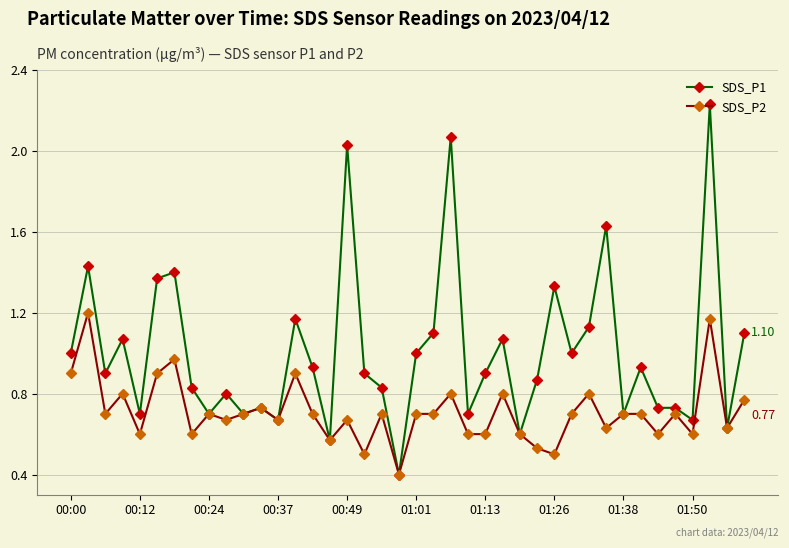

List the series in order of their overall mean, highest first.

SDS_P1, SDS_P2